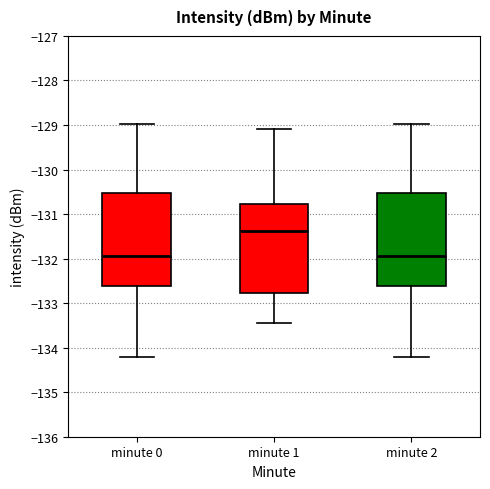

Where does the median line of the box for minute 1 sit on the y-axis? The values are not printed on the chart, so give them approximately, as read against the axis.

-131.4